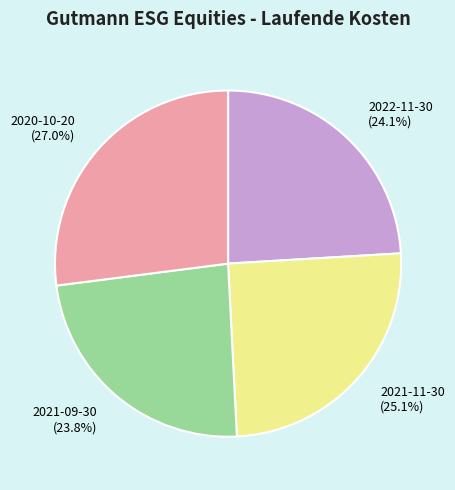

Is it true that 2021-11-30 is 37% of the pie?

False